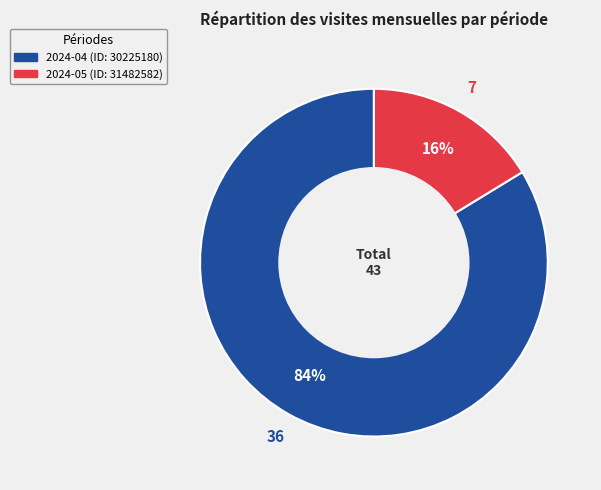

To the nearest percent, what portion does 2024-05 (ID: 31482582) represent?

16%